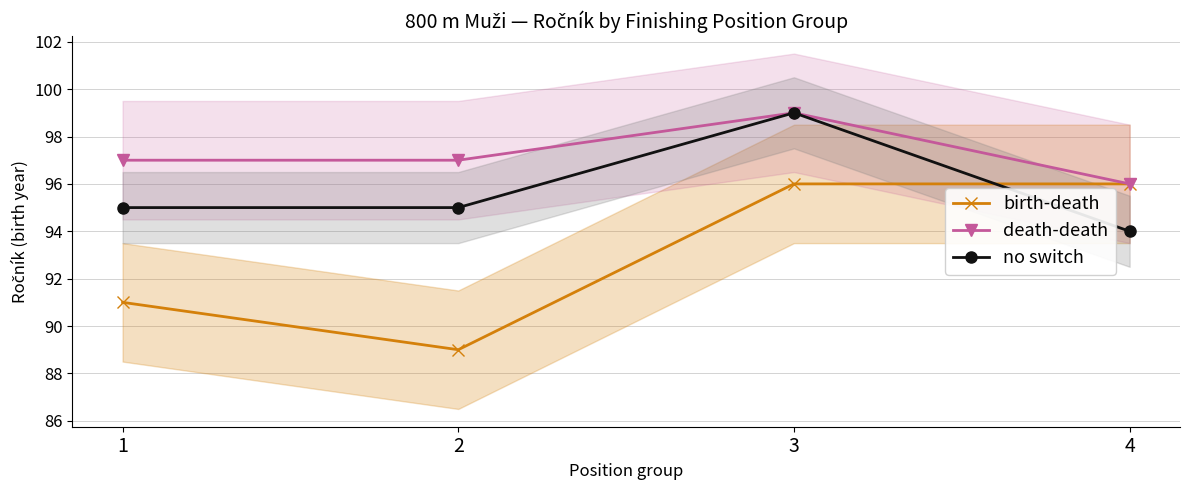

At which category is the sum across all series the highest?

3